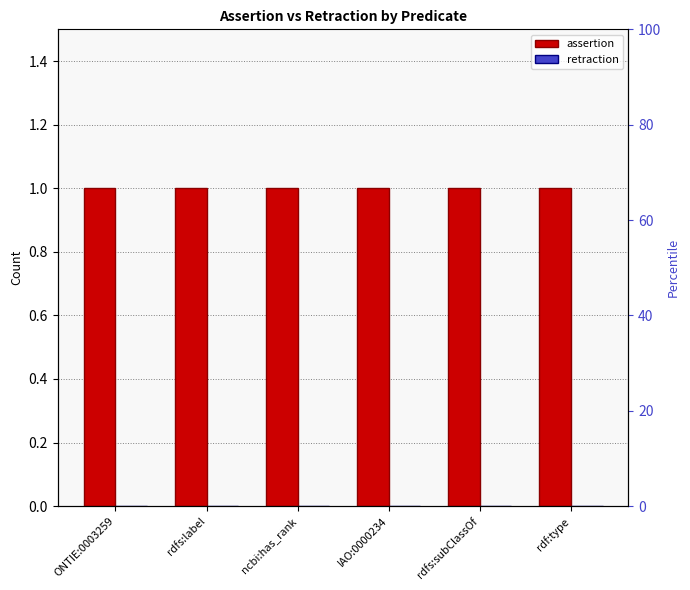

What is the difference between the highest and lowest values at ONTIE:0003259?

1